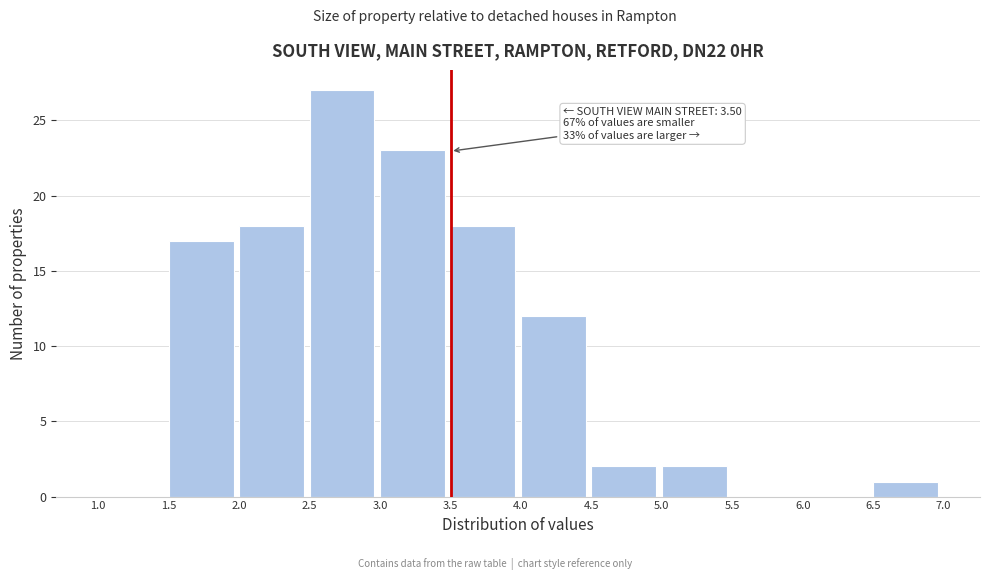

Which range on the x-axis has the tallest bar?

2.5 to 3.0